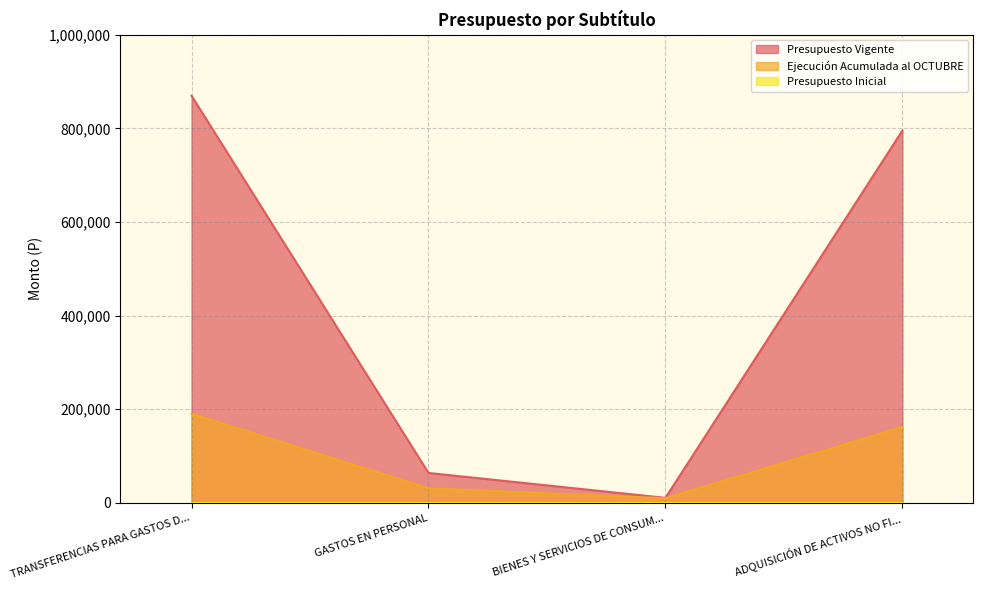

Is the value of Ejecución Acumulada al OCTUBRE at ADQUISICIÓN DE ACTIVOS NO FI... greater than the value of Presupuesto Vigente at GASTOS EN PERSONAL?

Yes